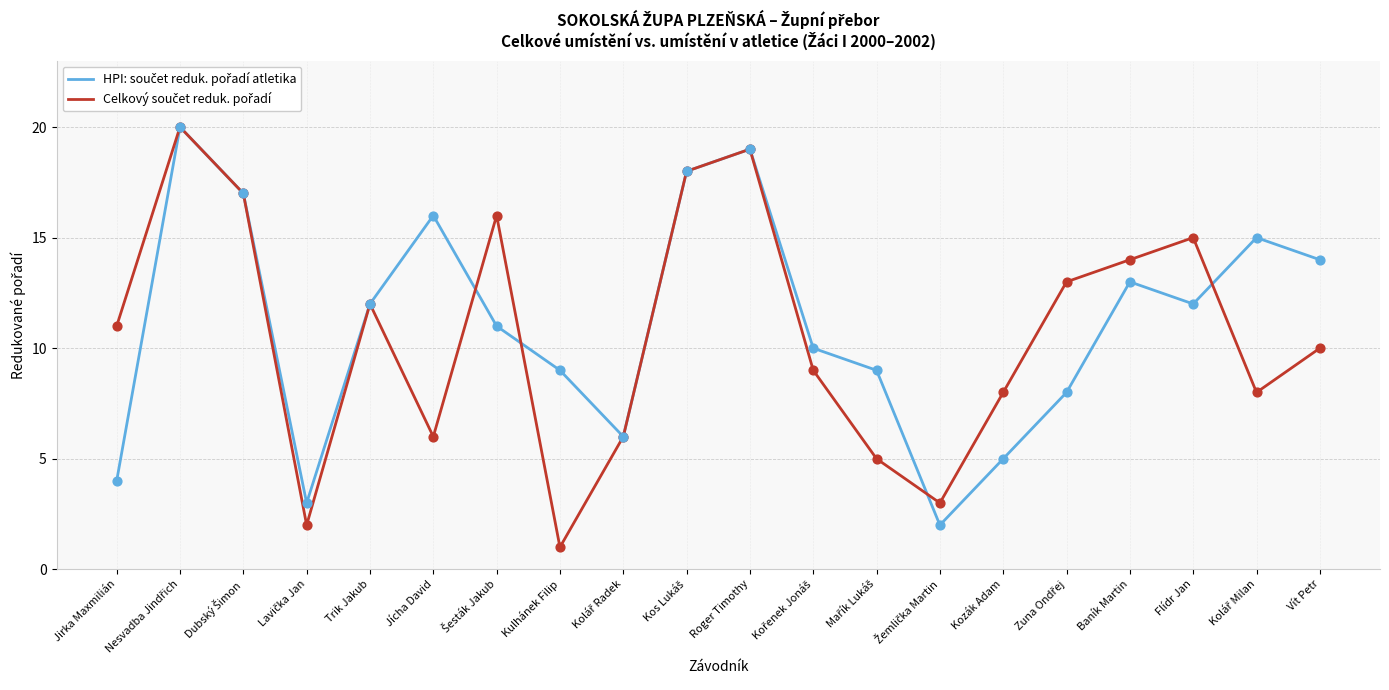

What is the total value across all series at Kozák Adam?

13